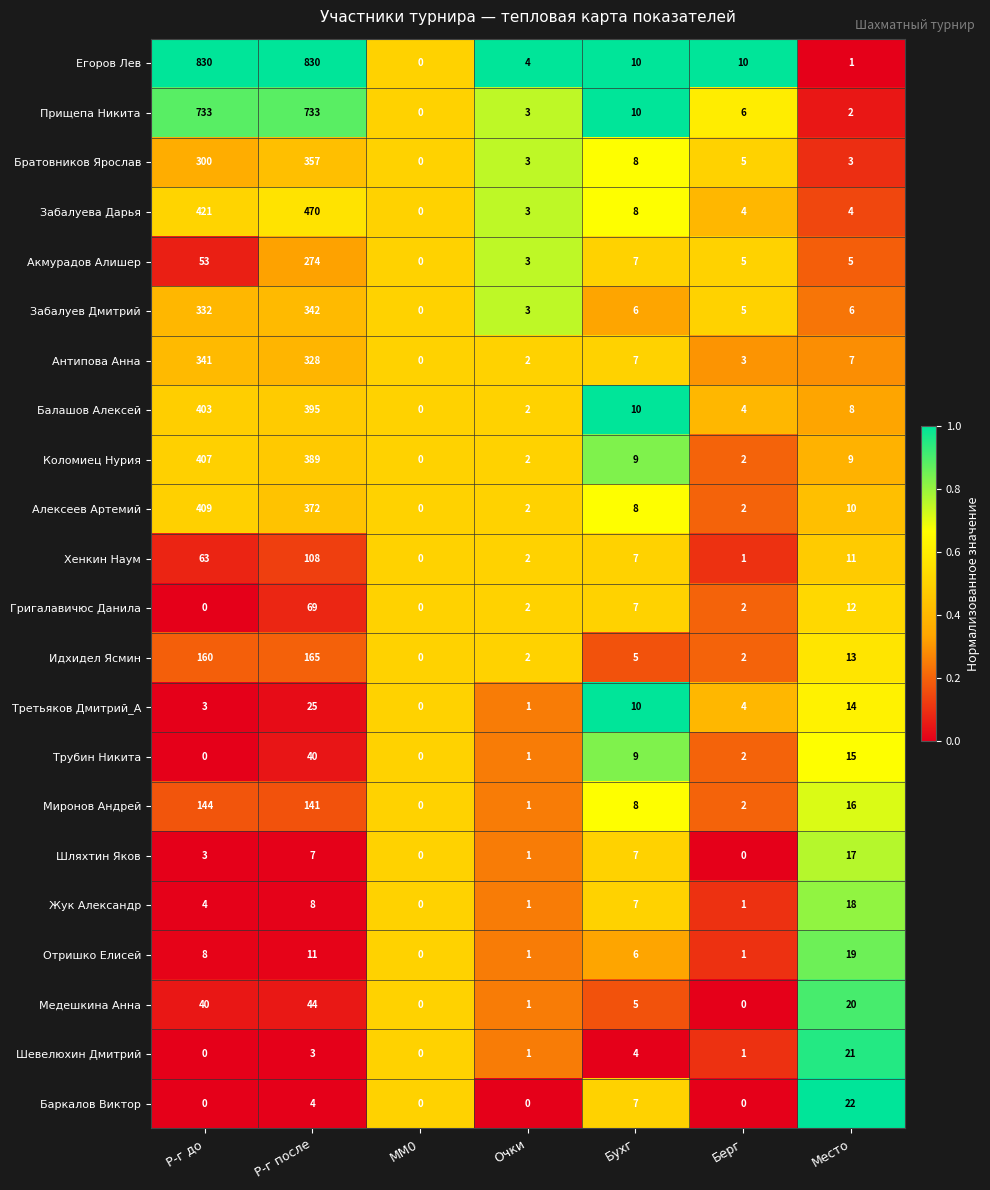

Which series has the largest range (max minus min)?

Егоров Лев